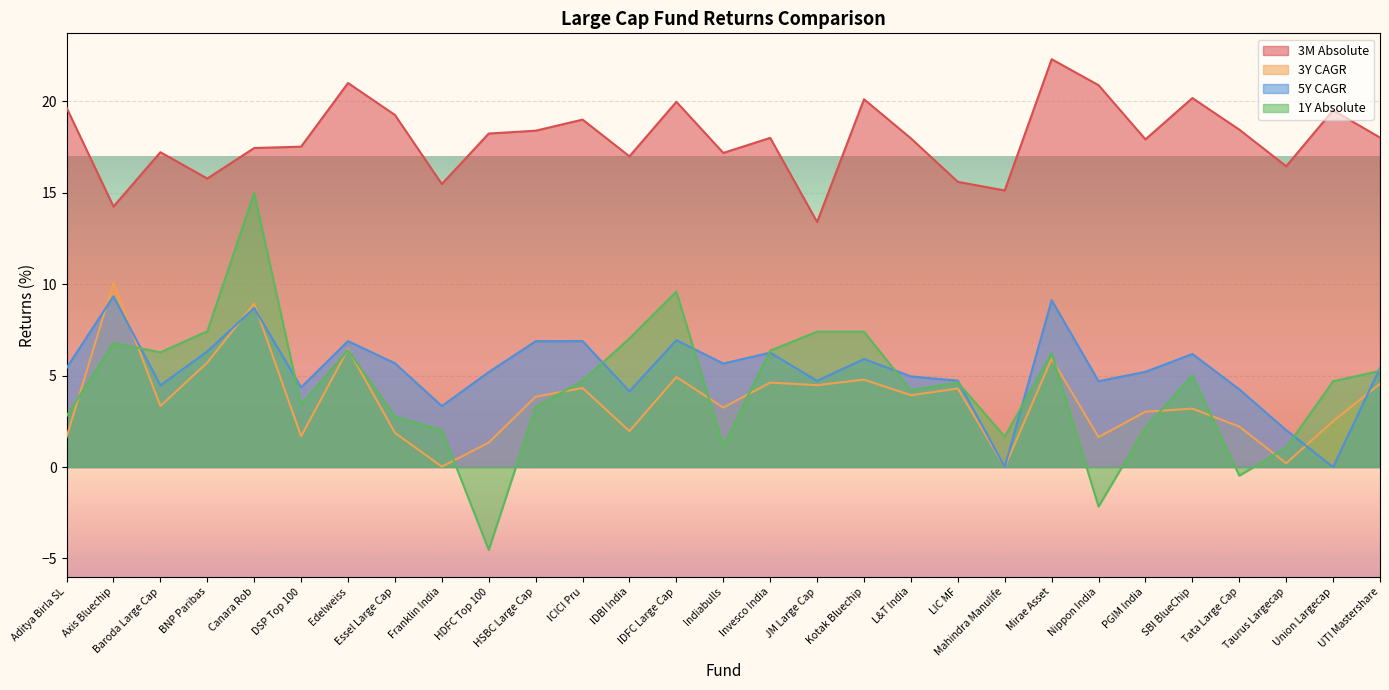

How many data points does each series have?

29